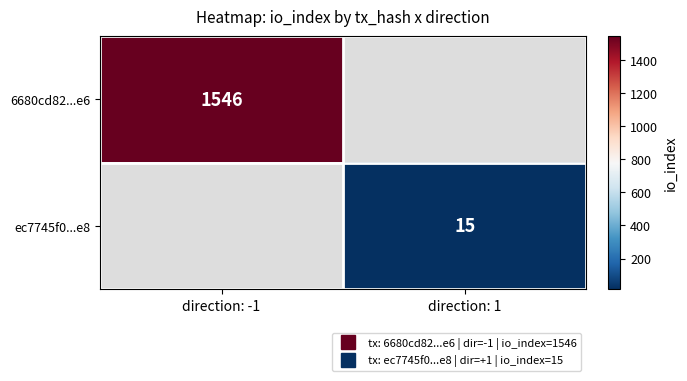

How many series are shown in this chart?

2